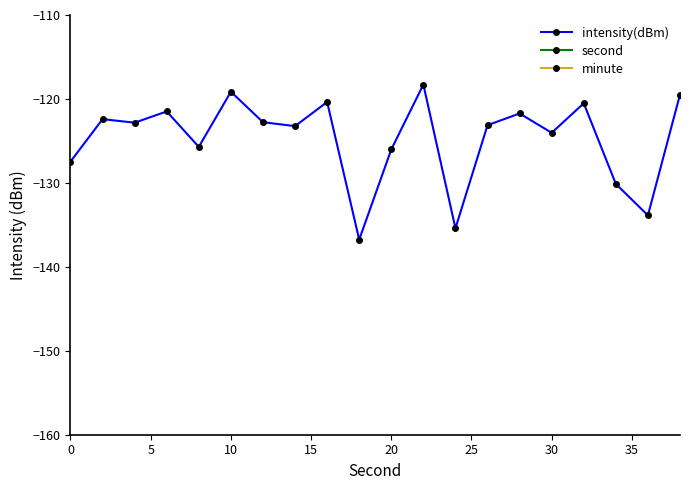

What is the highest value of the intensity(dBm) series?

-118.3